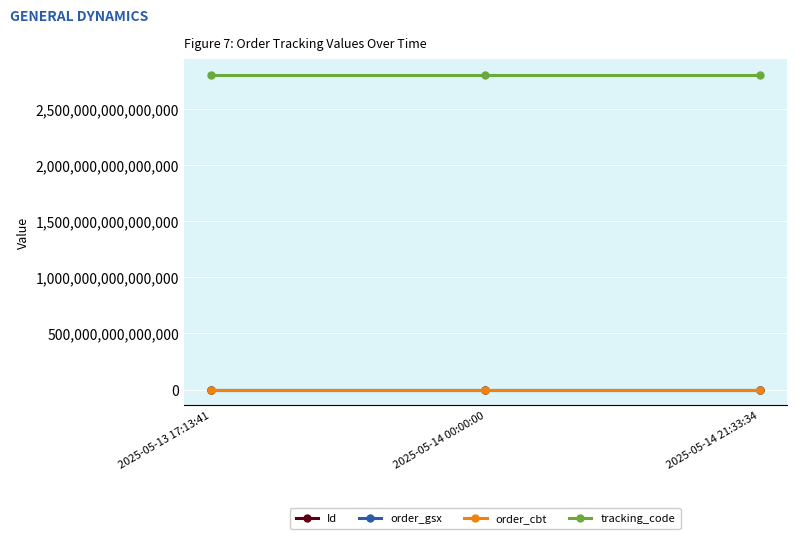

What is the label of the 1st point from the right?

2025-05-14 21:33:34